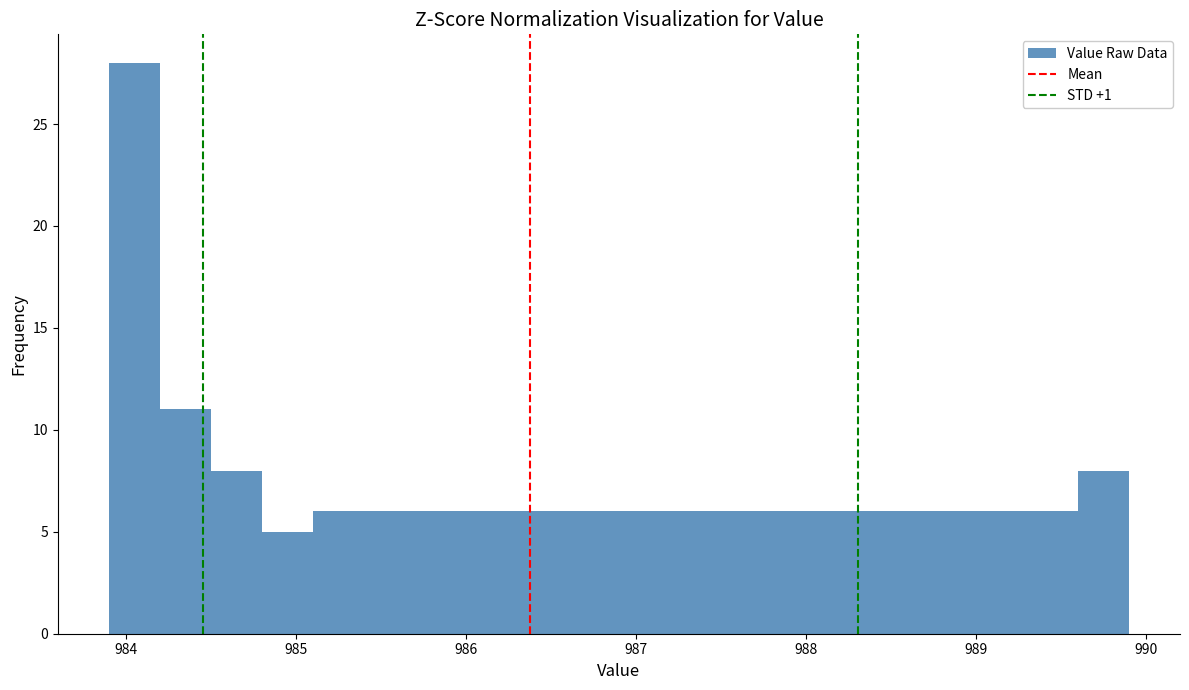

Read against the x-axis, roughly where is the centre of the tallest bar?

984.1